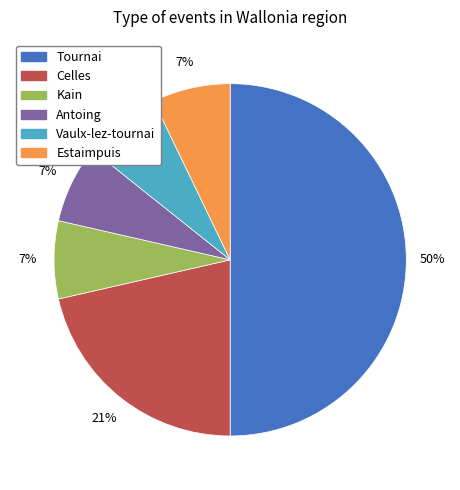

Is it true that Tournai is 1% of the pie?

False